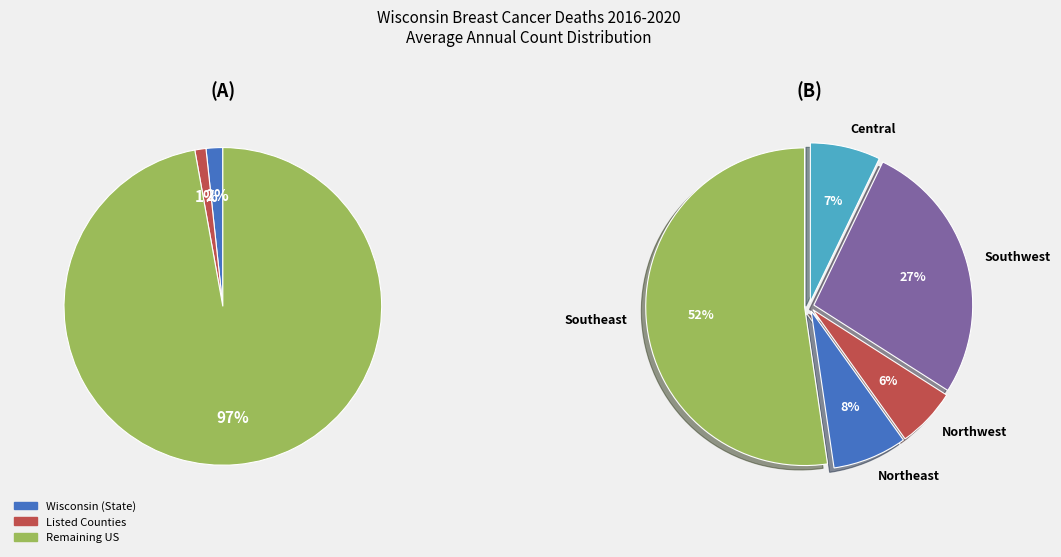

Is there a majority slice in this chart?

Yes